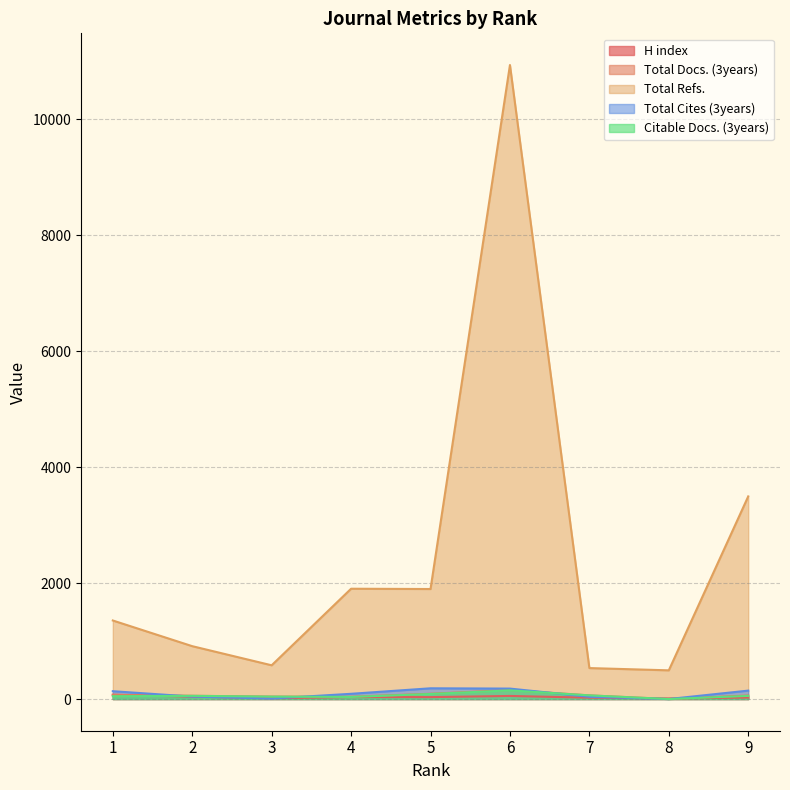

What is the lowest value of the H index series?

10